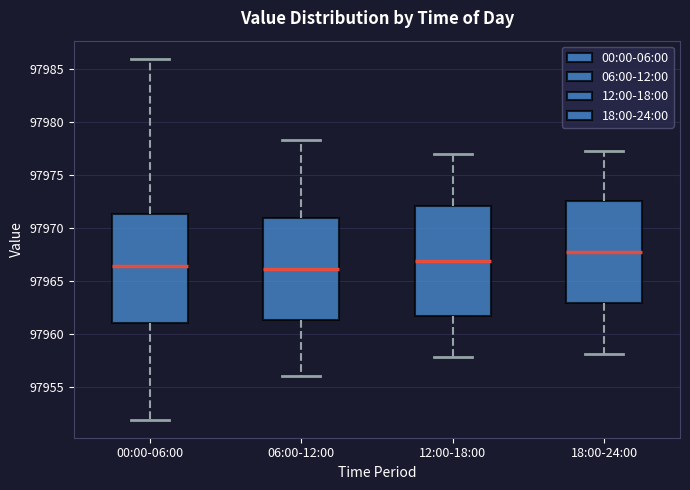

Reading left to right, transcribe this box plot: for each box, give where its median line is, the range the box spans, and where its two whiskers end, as read against the y-axis. The values are not printed on the chart, so give them approximately, as read against the axis.

00:00-06:00: median 97966.5, box 97961.0 to 97971.5, whiskers 97952.0 to 97986.0
06:00-12:00: median 97966.0, box 97961.5 to 97971.0, whiskers 97956.0 to 97978.5
12:00-18:00: median 97967.0, box 97961.5 to 97972.0, whiskers 97958.0 to 97977.0
18:00-24:00: median 97967.5, box 97963.0 to 97972.5, whiskers 97958.0 to 97977.5